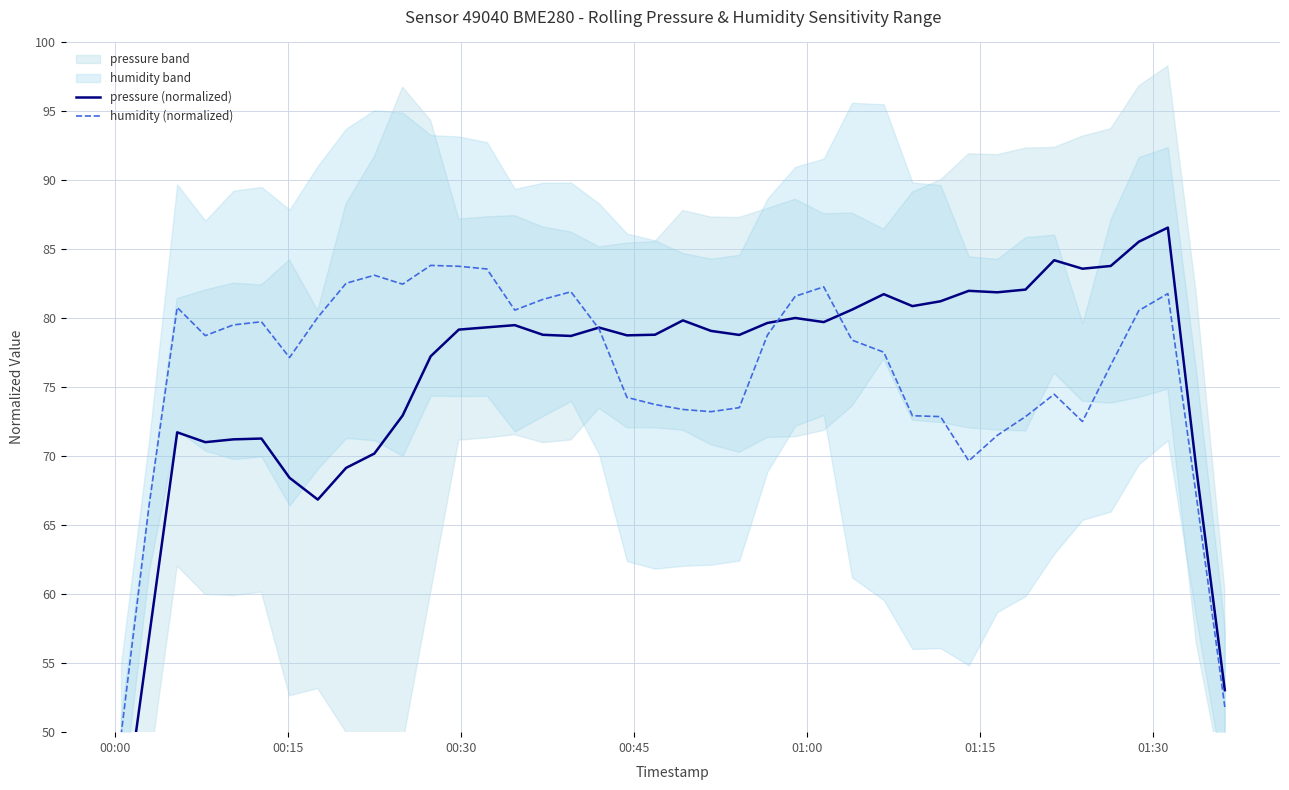

The value of pressure (normalized) at 19 is 36.0. True or false?

False